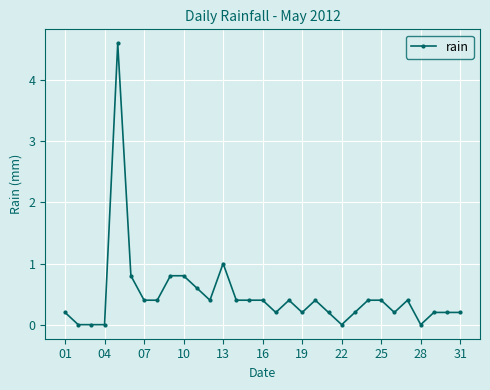

What is the value of the 16th point from the left?

0.4